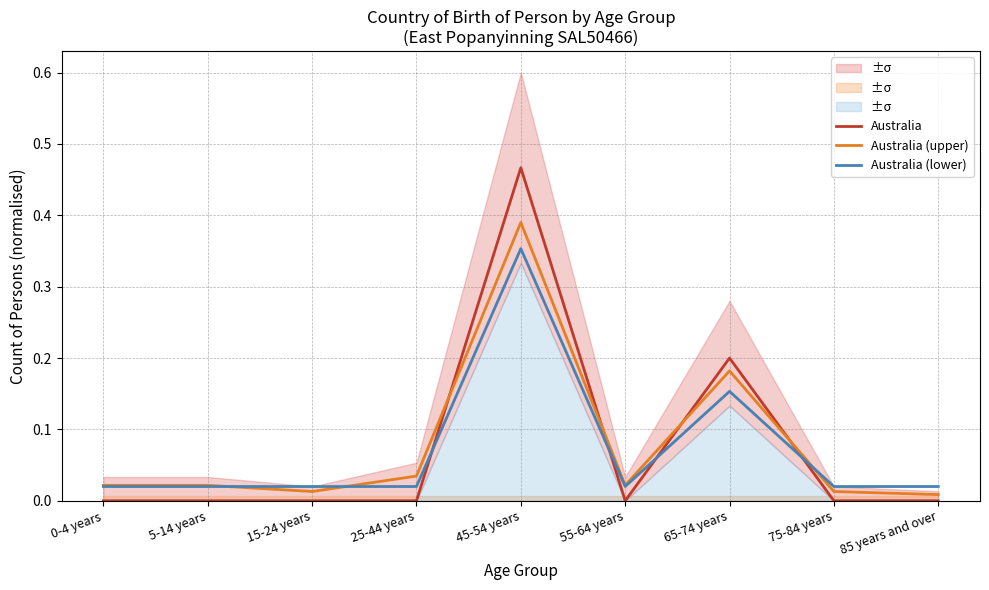

Between 0-4 years and 75-84 years, which series saw the biggest shift?

Australia (upper)